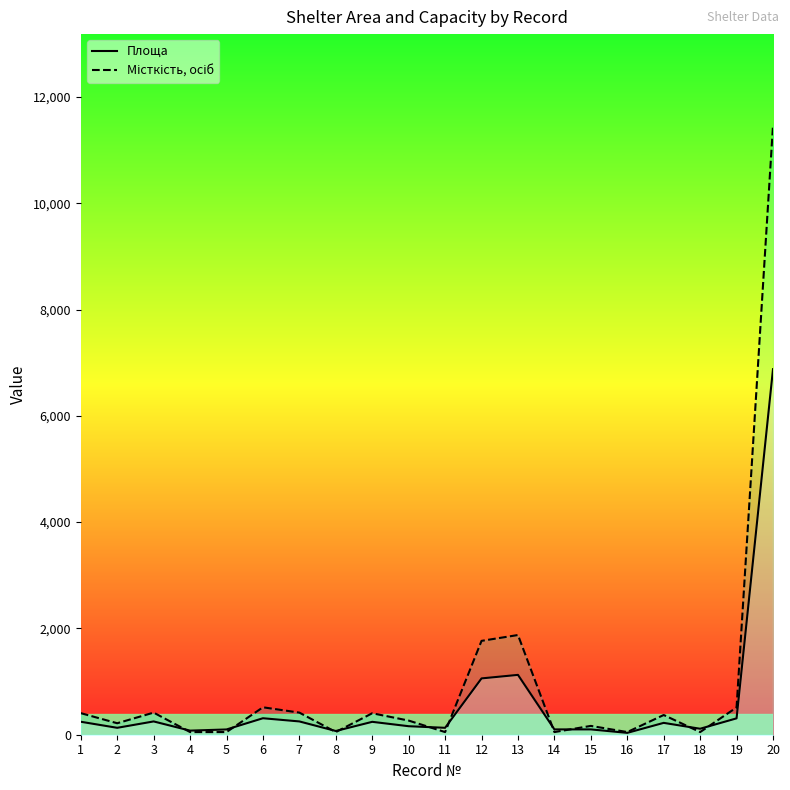

How many times do Площа and Місткість, осіб cross each other?

10